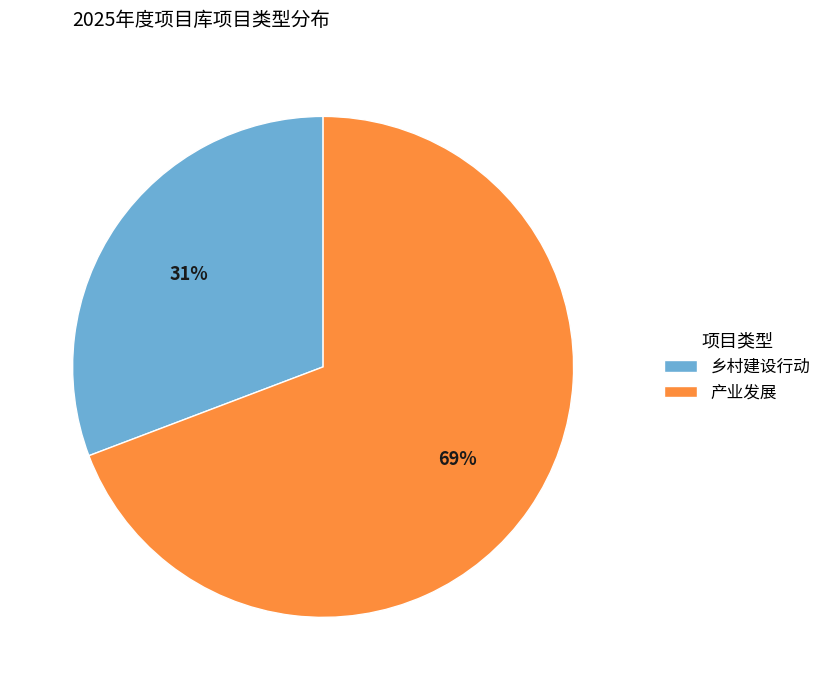

How many slices are in this pie chart?

2